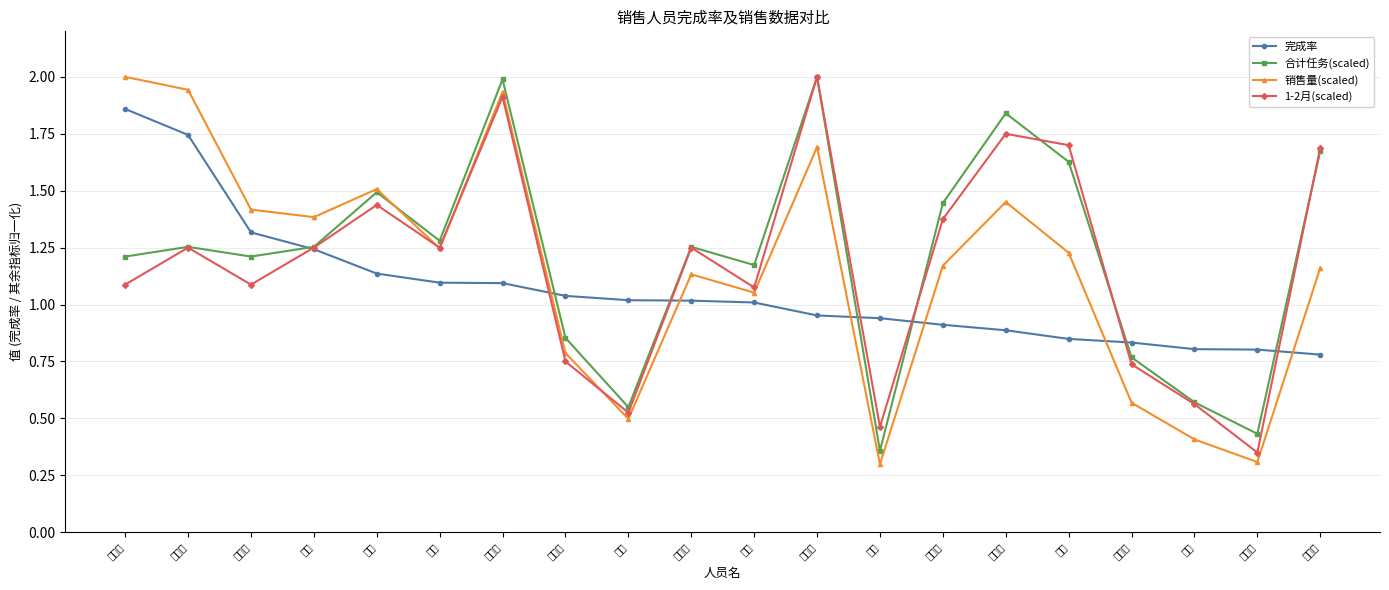

Which series changed the most between 何倩倩 and 李秀丽?

销售量(scaled)